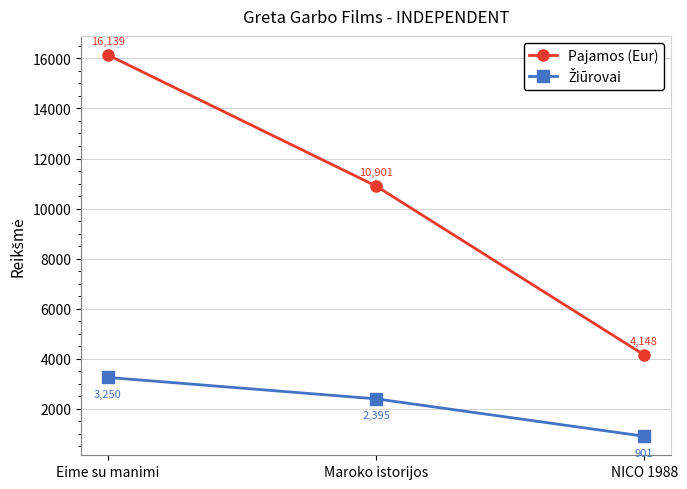

What is the average value of the Pajamos (Eur) series?

10396